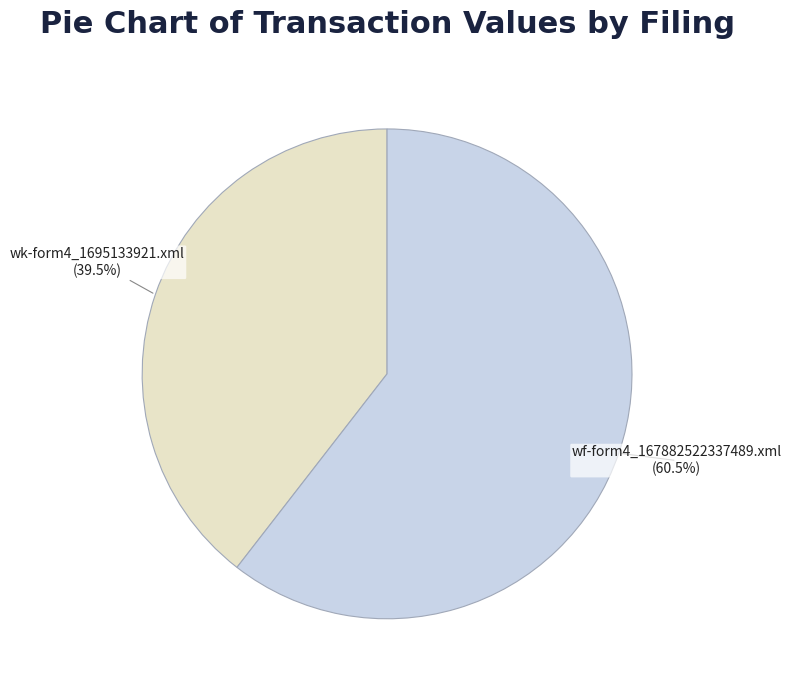

True or false: wf-form4_167882522337489.xml accounts for 68% of the total.

False